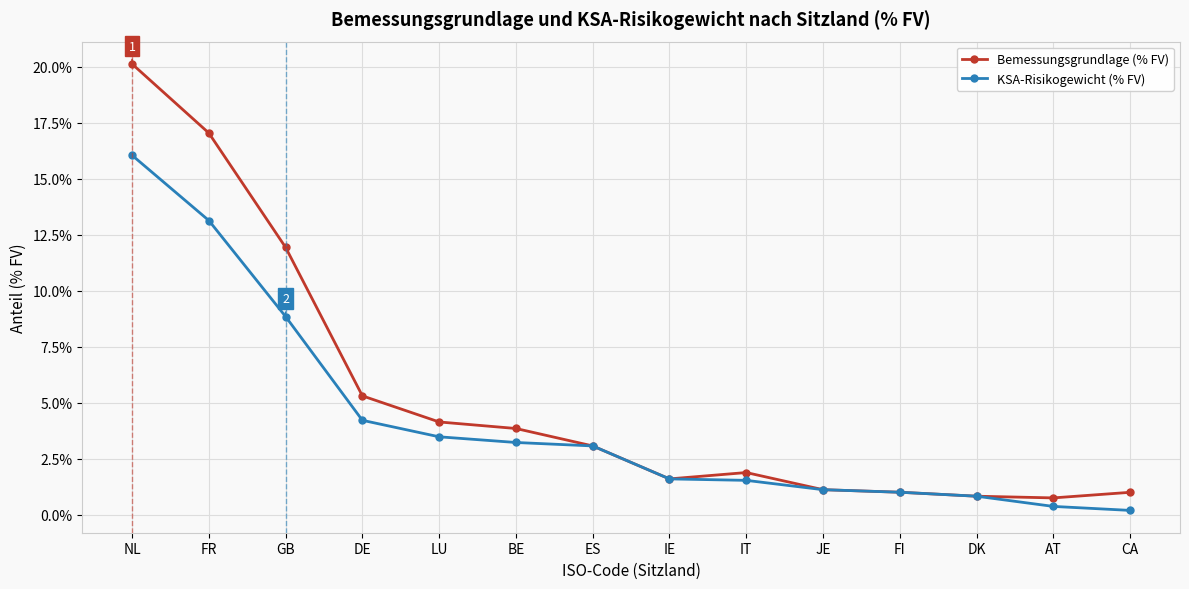

What is the difference between the maximum and minimum values in the Bemessungsgrundlage (% FV) series?

19.4